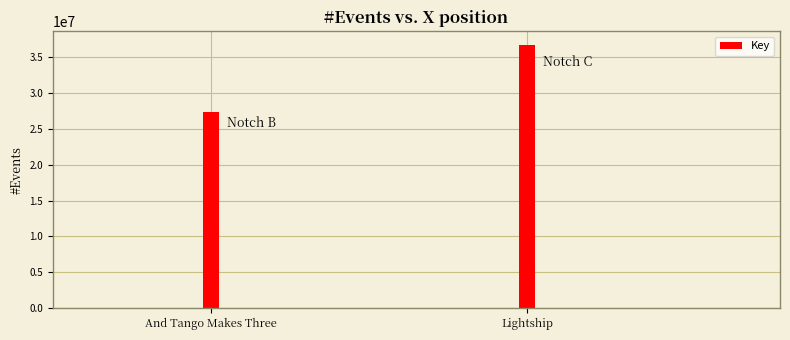

What is the average value?

32071998